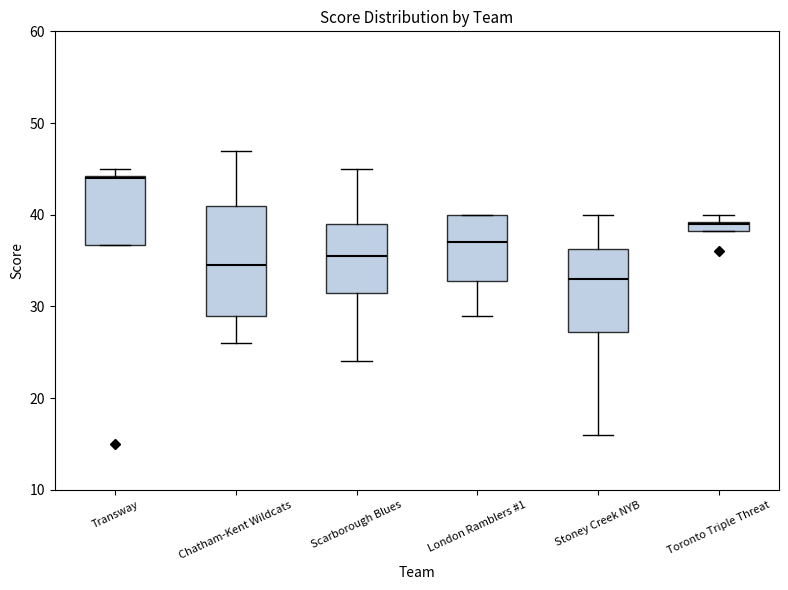

Where is the lower edge of the box for London Ramblers #1 on the y-axis? The values are not printed on the chart, so give them approximately, as read against the axis.

33